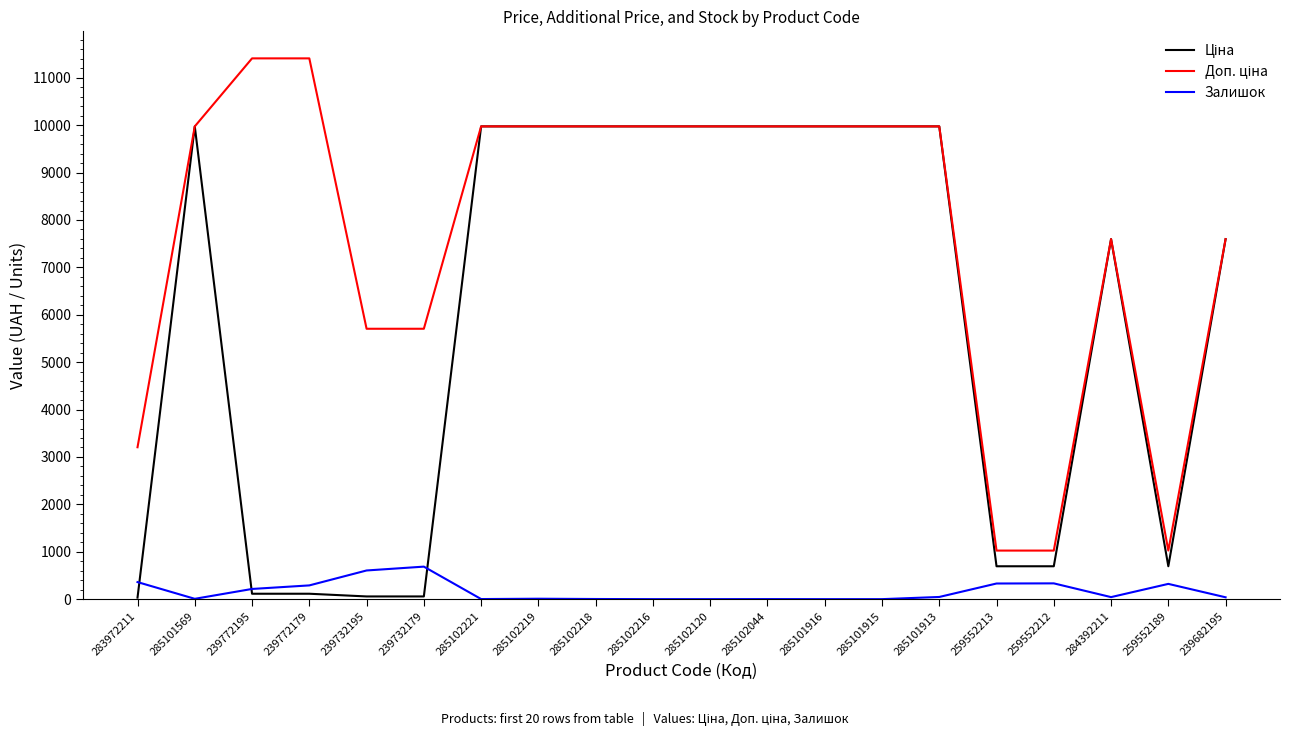

What is the maximum value shown in the chart?

11410.0